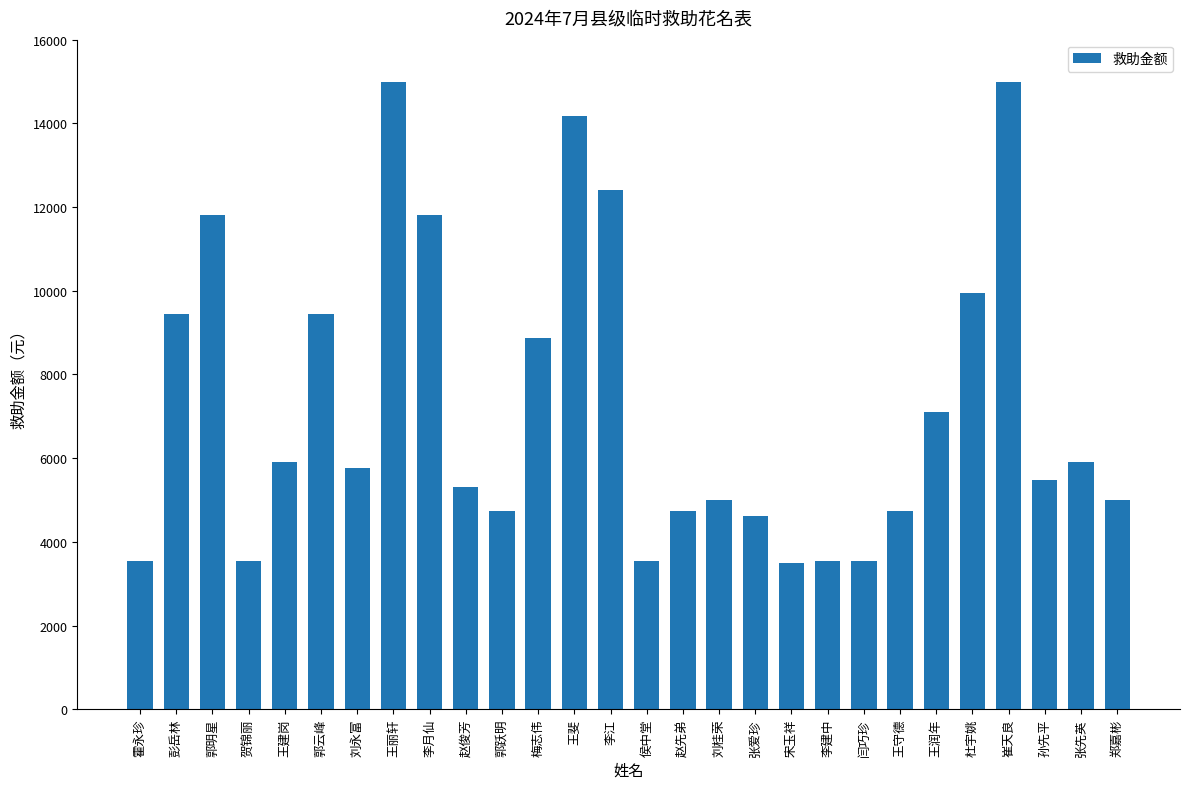

The value at 郭云峰 is 9456. True or false?

True